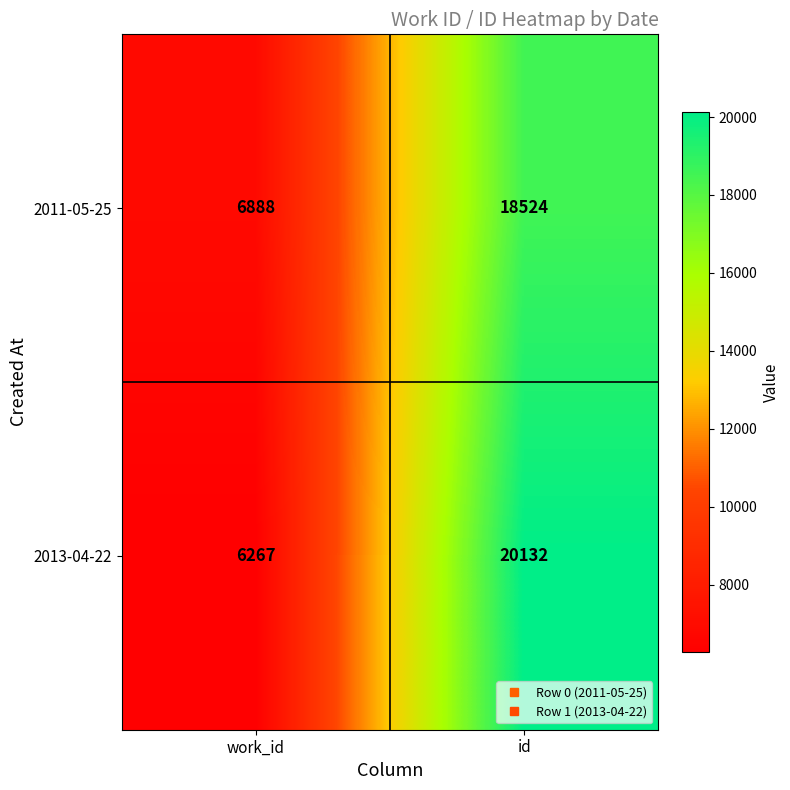

Read the 2011-05-25 value at id, to the nearest 100.

18500